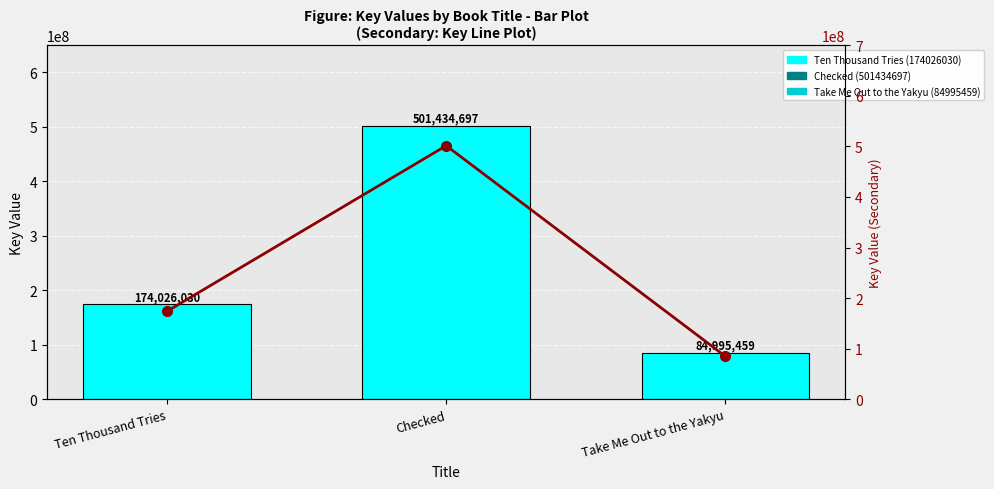

Which series has the largest range (max minus min)?

Key